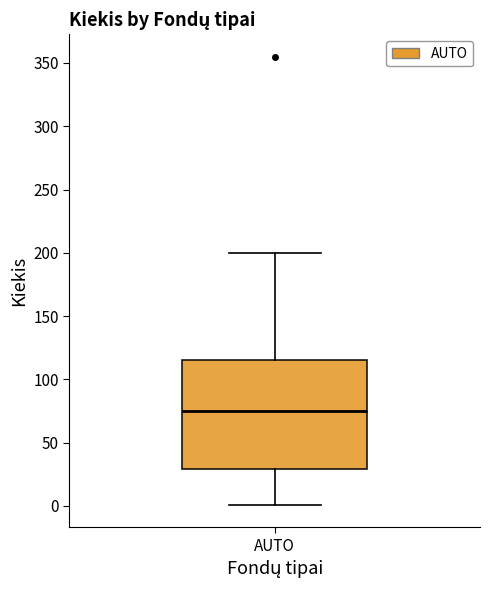

Read this box plot against the y-axis: the position of the median line, the range covered by the box, and the ends of both whiskers. The values are not printed on the chart, so give them approximately, as read against the axis.

median 75, box 30 to 115, whiskers 0 to 200